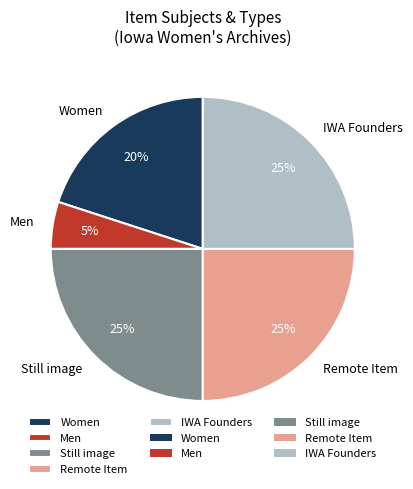

Which category has the smallest portion of the pie?

Men